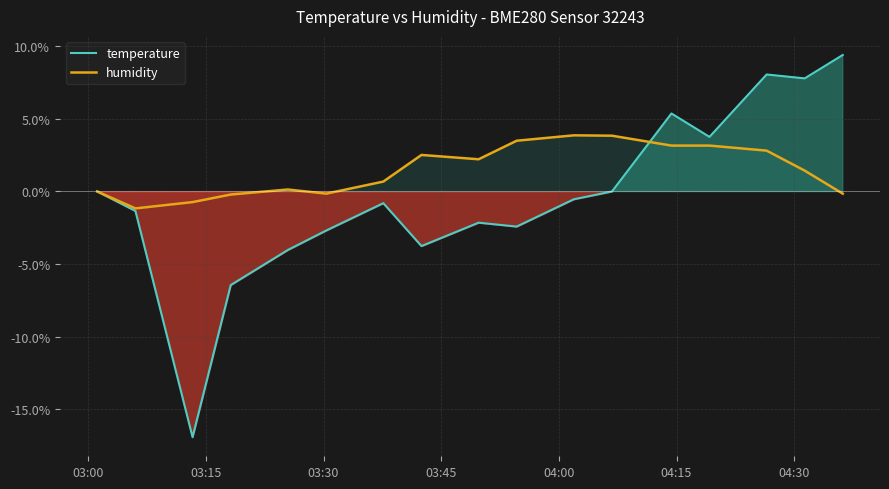

At how many categories does at least one series exceed 3?

8